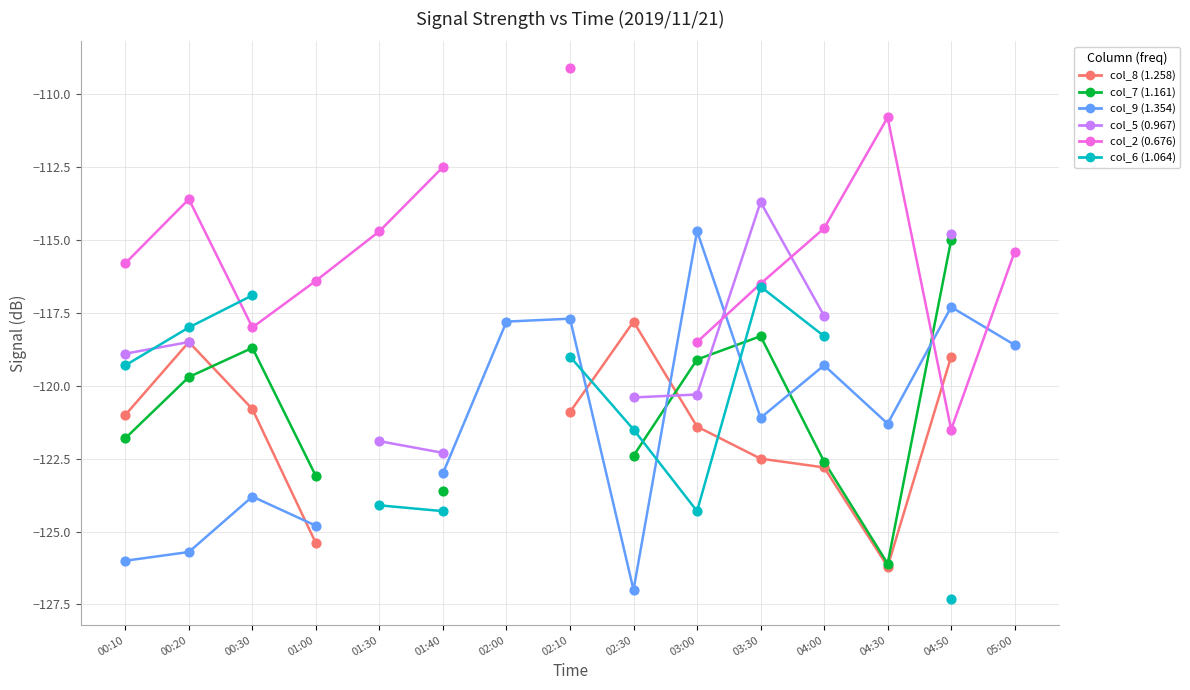

Which series reaches the maximum Y coordinate?

col_2 (0.676)